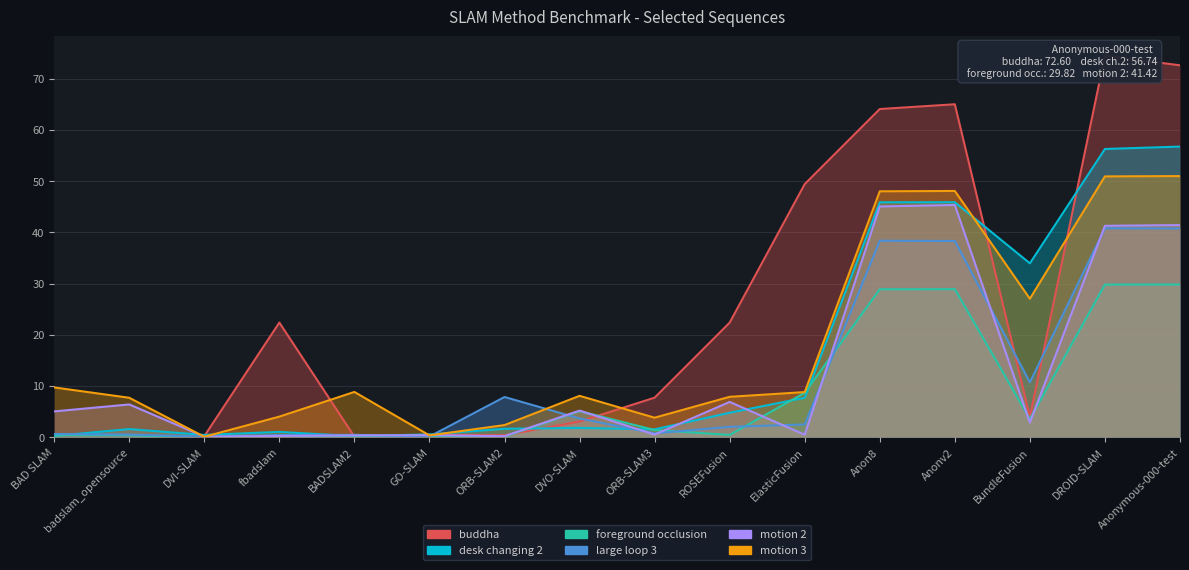

At which category does motion 2 reach its first local peak?

badslam_opensource